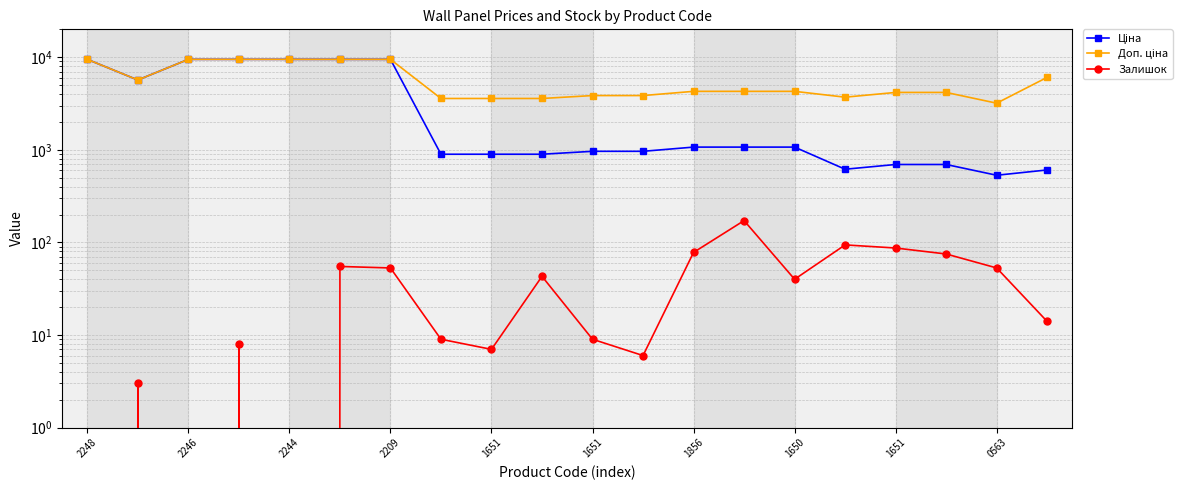

What is the label of the 13th point from the right?

1650